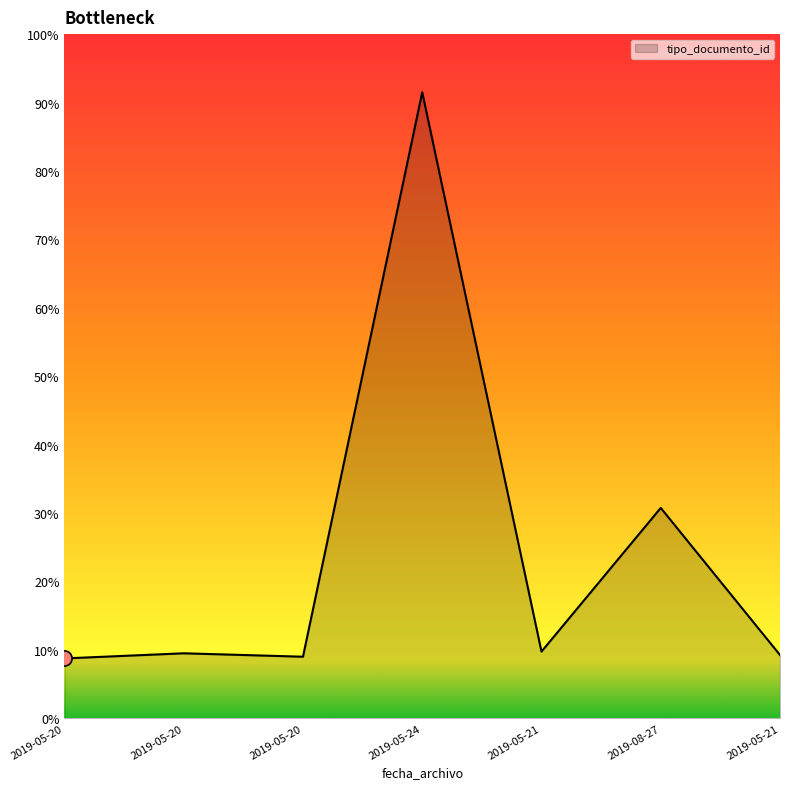

Does the chart have visible grid lines?

No